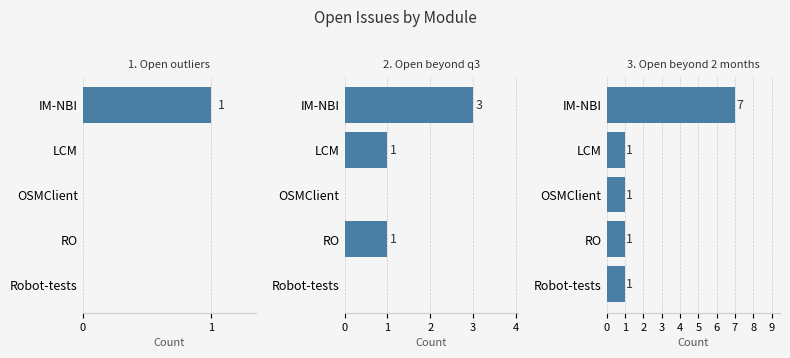

What is the difference between the maximum and second lowest values in the 2. Open beyond q3 series?

3